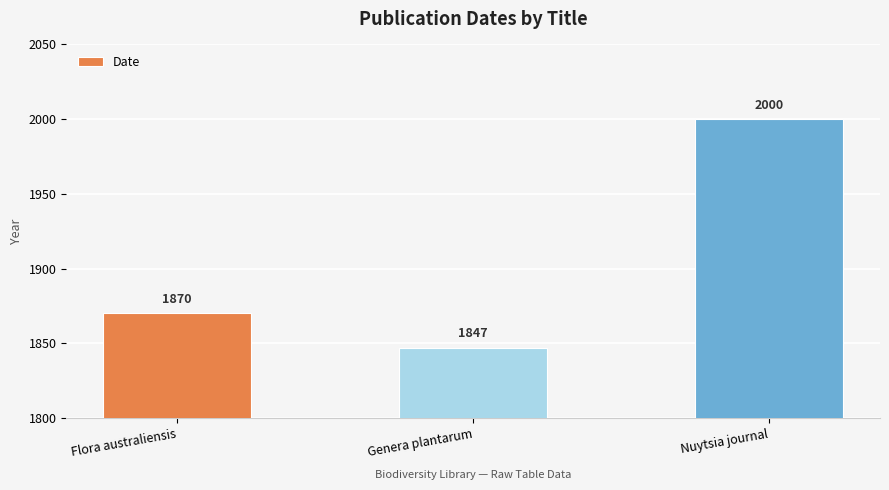

At which label is the value closest to 1923?

Flora australiensis